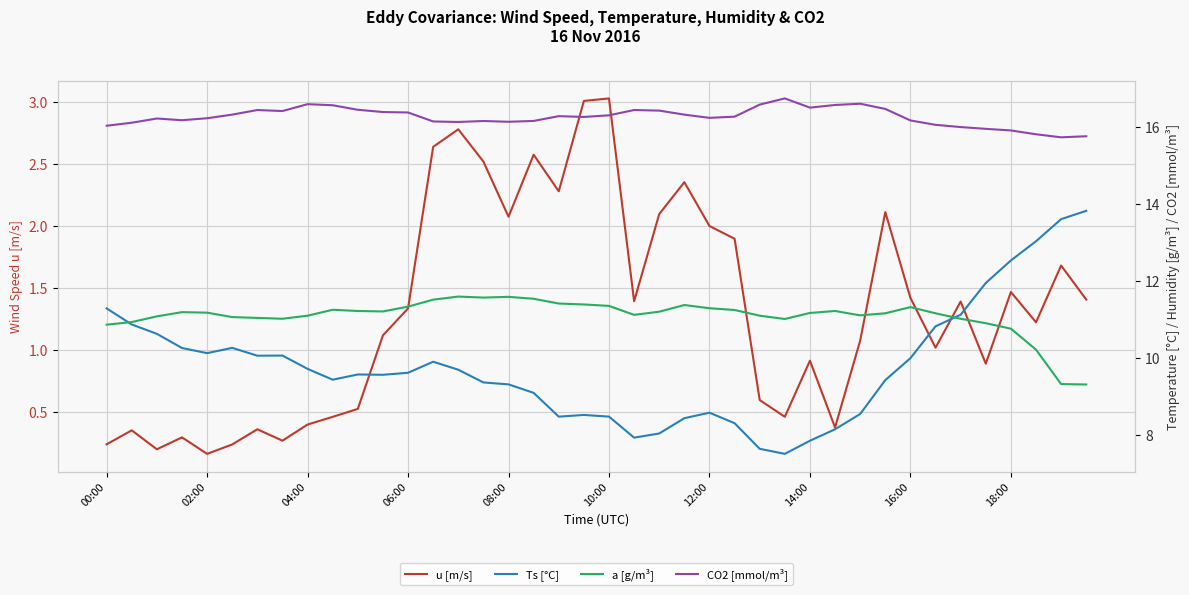

How many interior local peaks does the a [g/m³] series have?

7